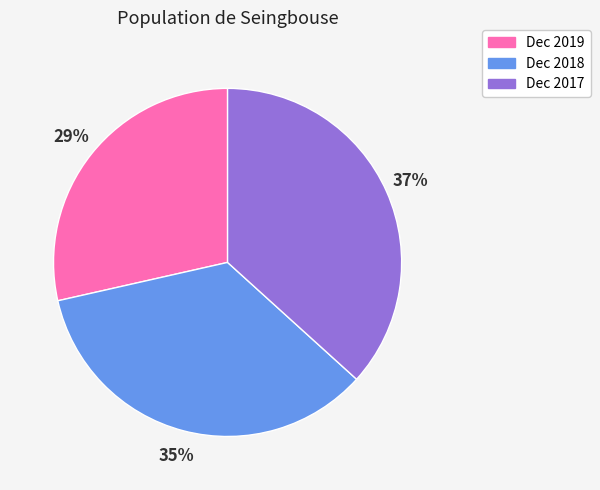

Rank the categories by value from highest to lowest.

Dec 2017, Dec 2018, Dec 2019